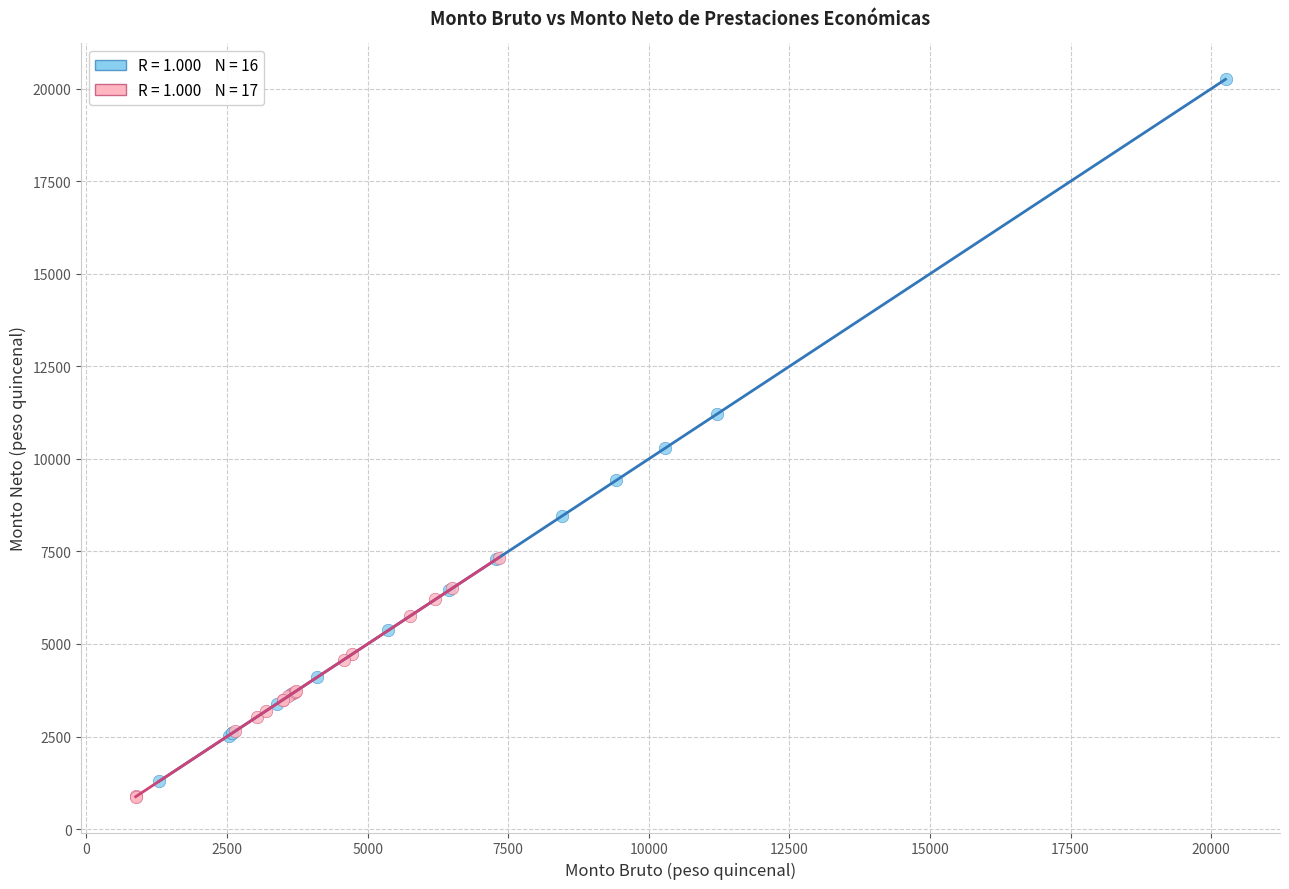

Which series has the widest spread of Y values?

Percepciones (IDs 1–16)